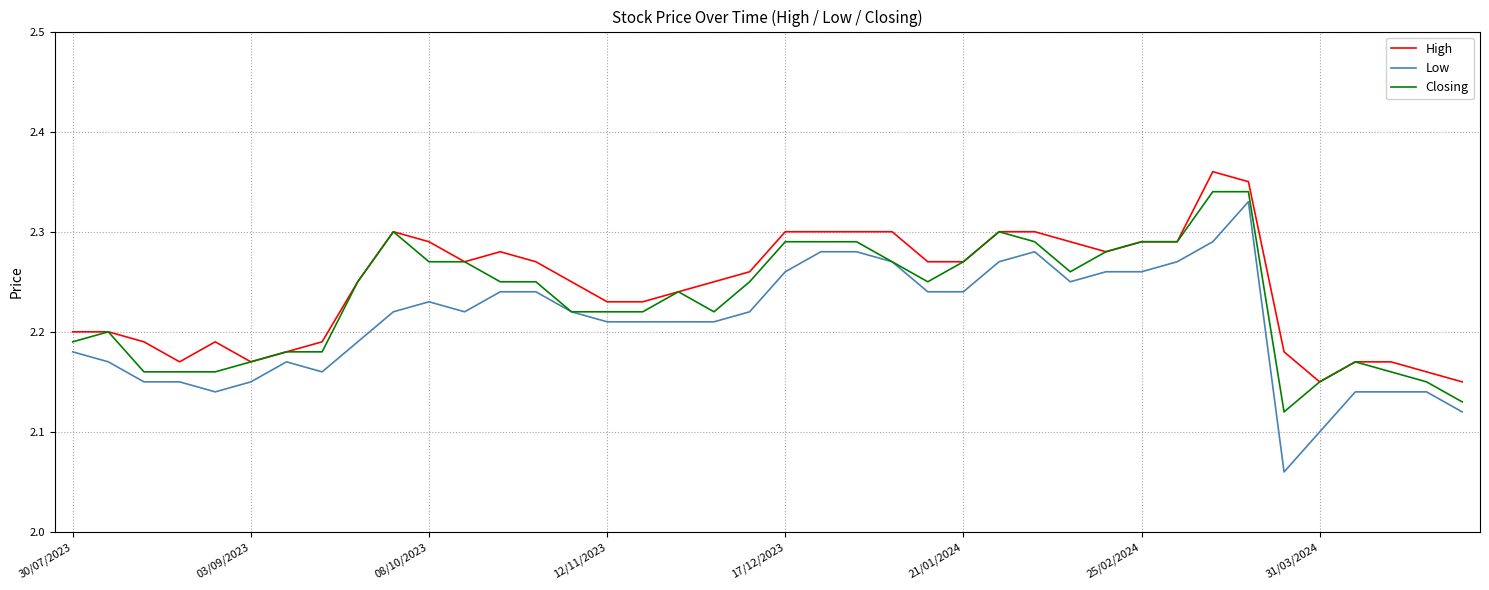

Which series has the largest range (max minus min)?

Low